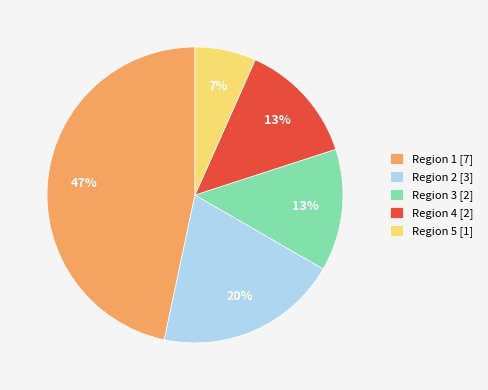

Does Region 3 represent more than half of the total?

No